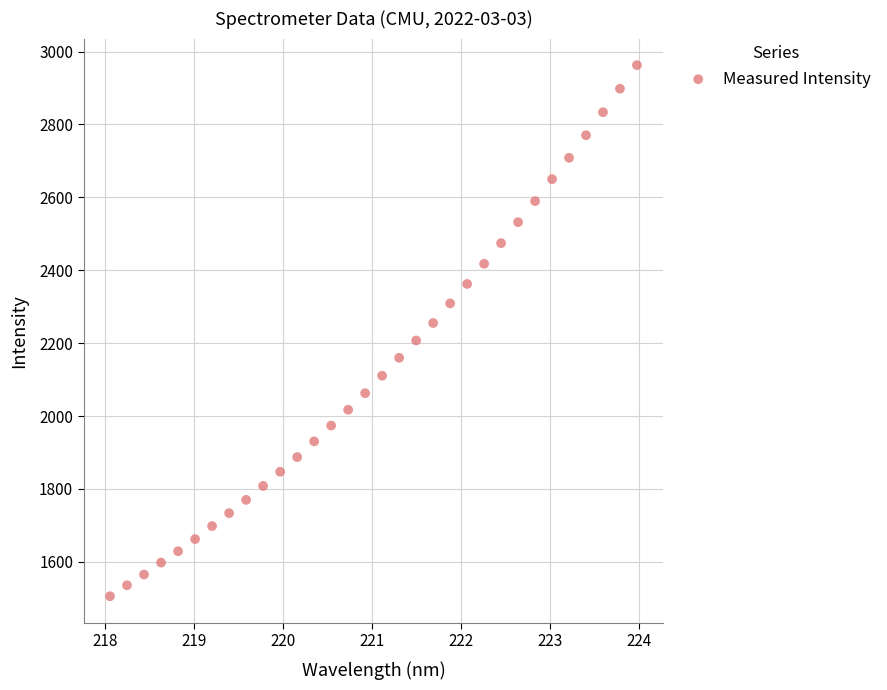

What is the range of Y values (max minus min)?

1457.2